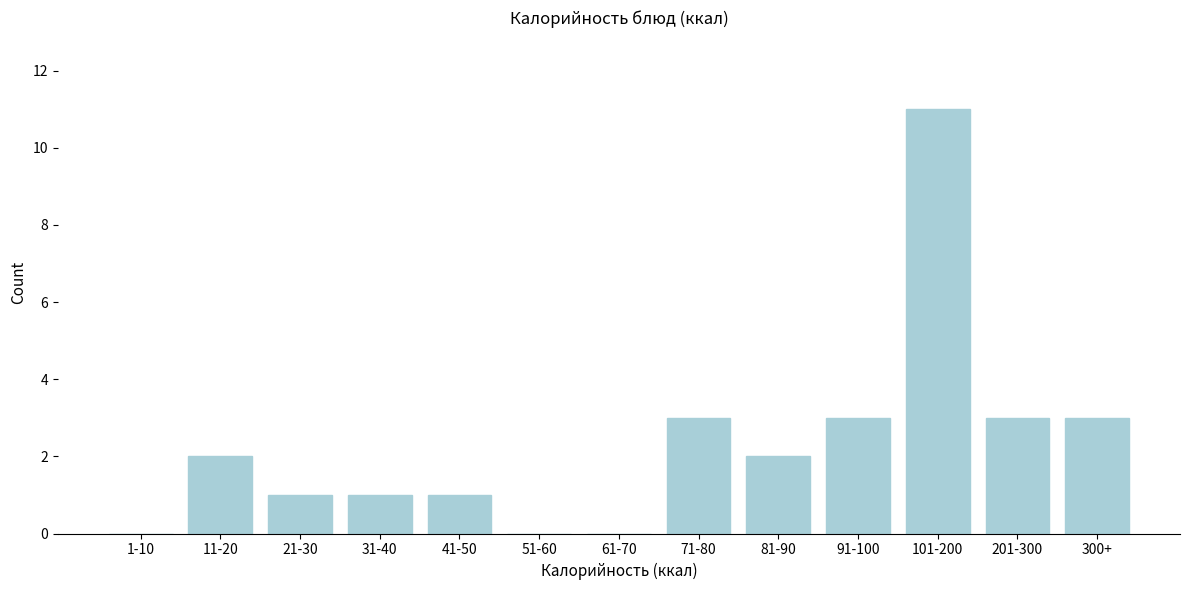

Reading right to left, extract all data points from this chart.

300+=3	201-300=3	101-200=11	91-100=3	81-90=2	71-80=3	61-70=0	51-60=0	41-50=1	31-40=1	21-30=1	11-20=2	1-10=0